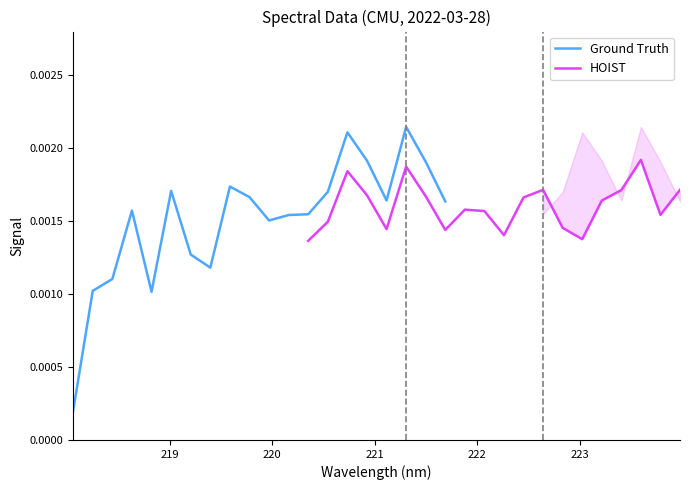

Is it true that HOIST equals 0.0 at 8?

False